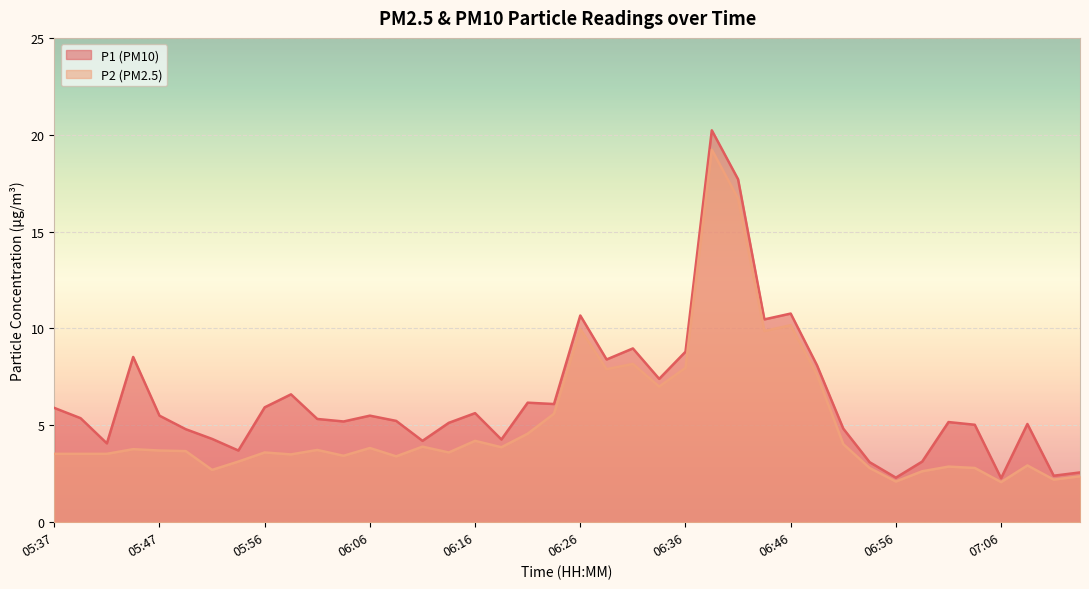

What is the label of the 30th point from the left?

06:48